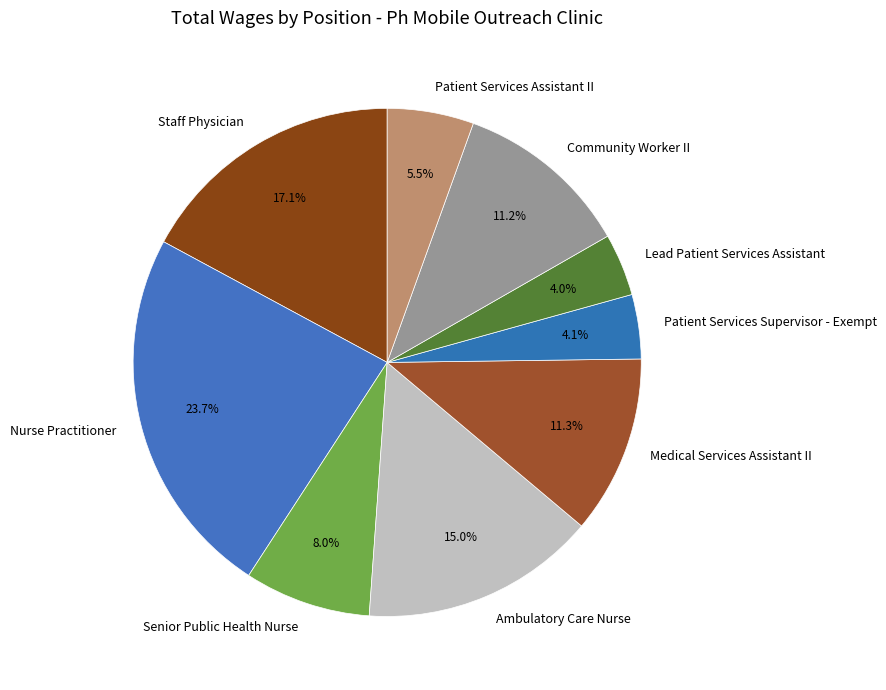

Which has a higher value, Patient Services Supervisor - Exempt or Nurse Practitioner?

Nurse Practitioner